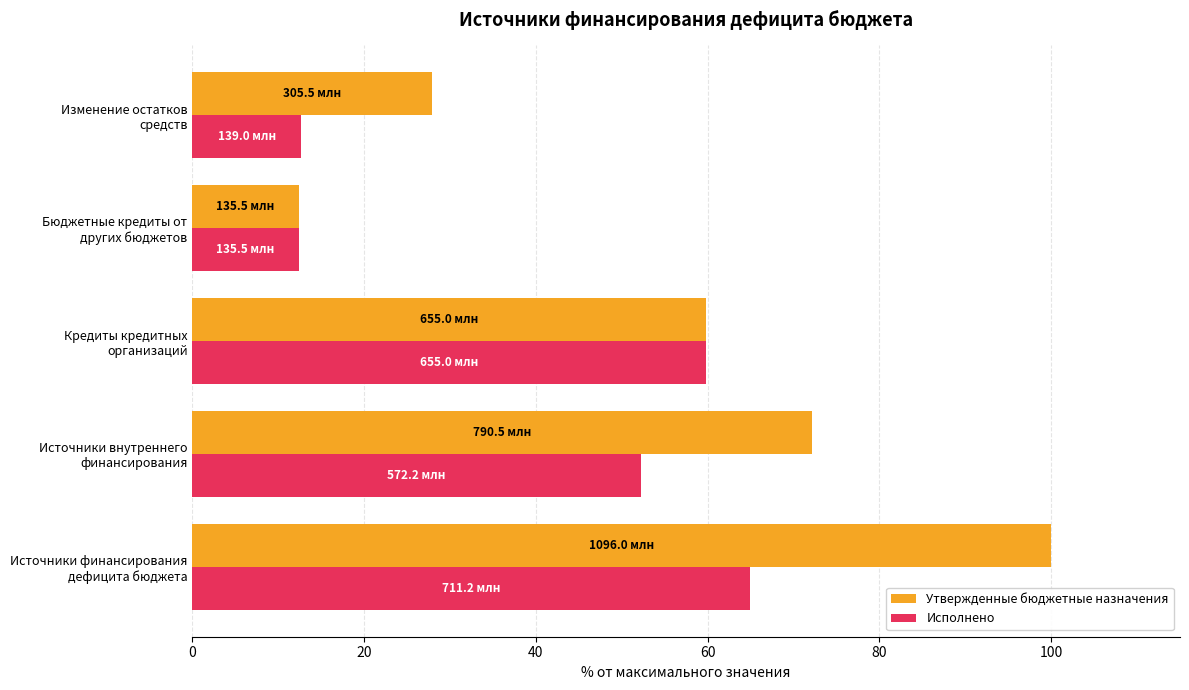

Which series has the largest total across all categories?

Утвержденные бюджетные назначения